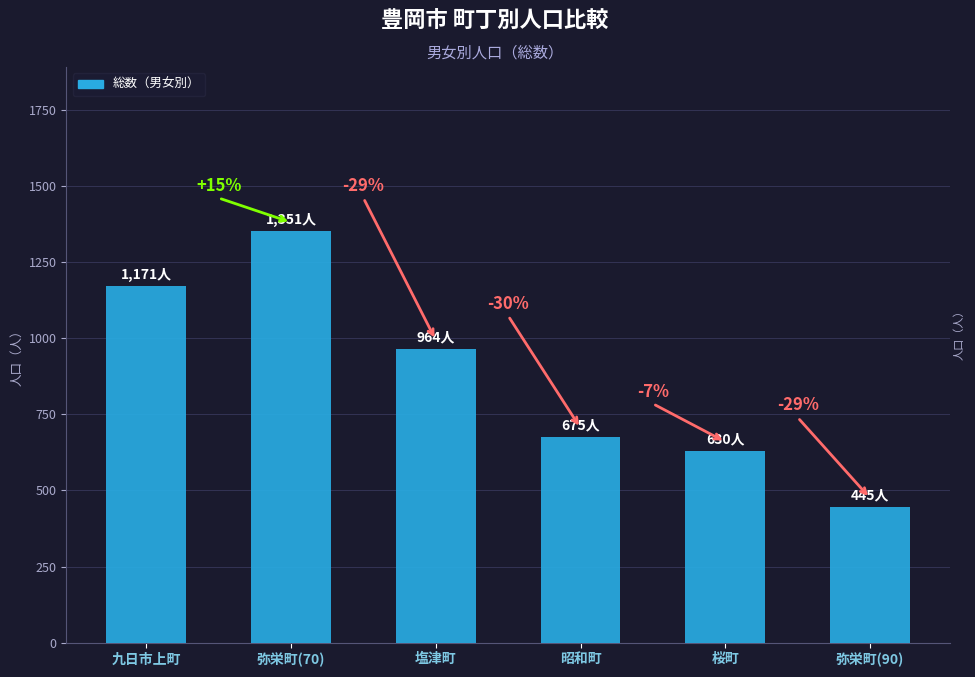

How many bars are there in total?

6